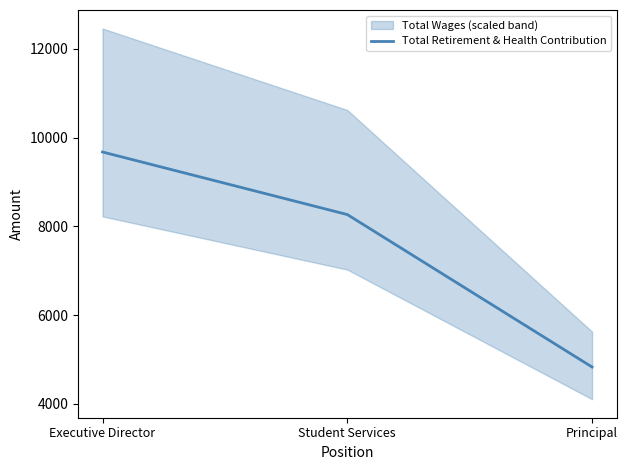

Reading right to left, transcribe all the data shown in this chart.

Principal=4833	Student Services=8269	Executive Director=9679